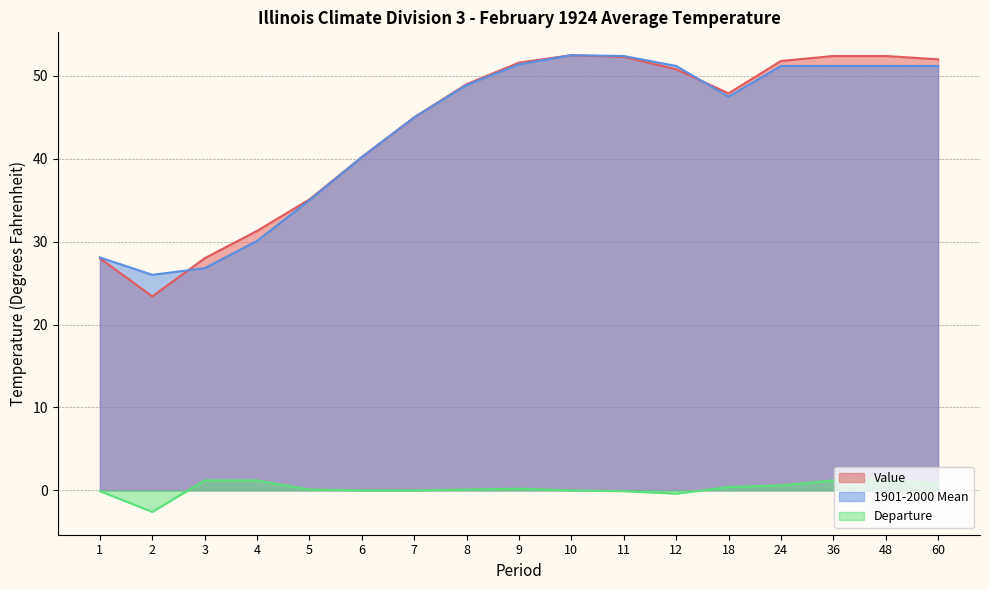

What is the value of the Departure point at the 1st from the left?

-0.1